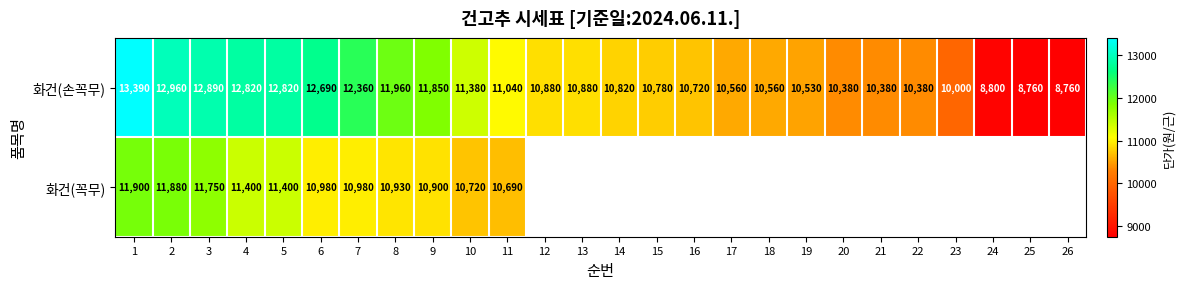

How many values in the 화건(손꼭무) series are below 10880?

13